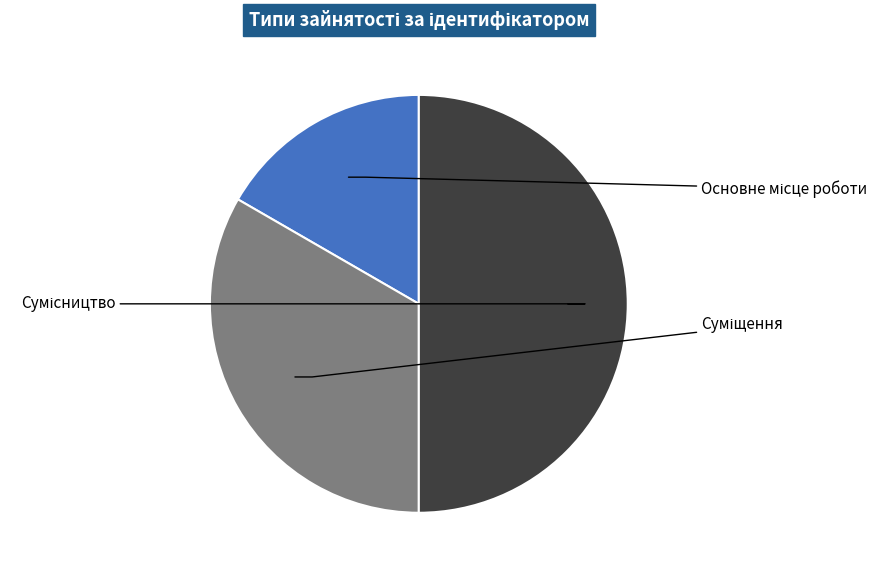

How many segments does this pie chart have?

3